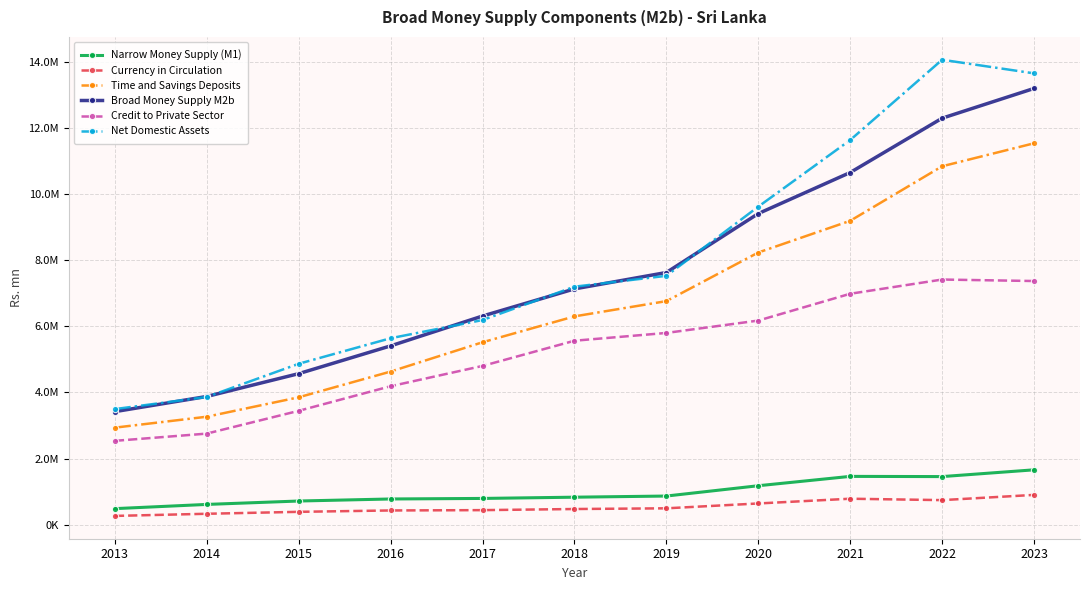

Is this an area chart (filled region under the line)?

No